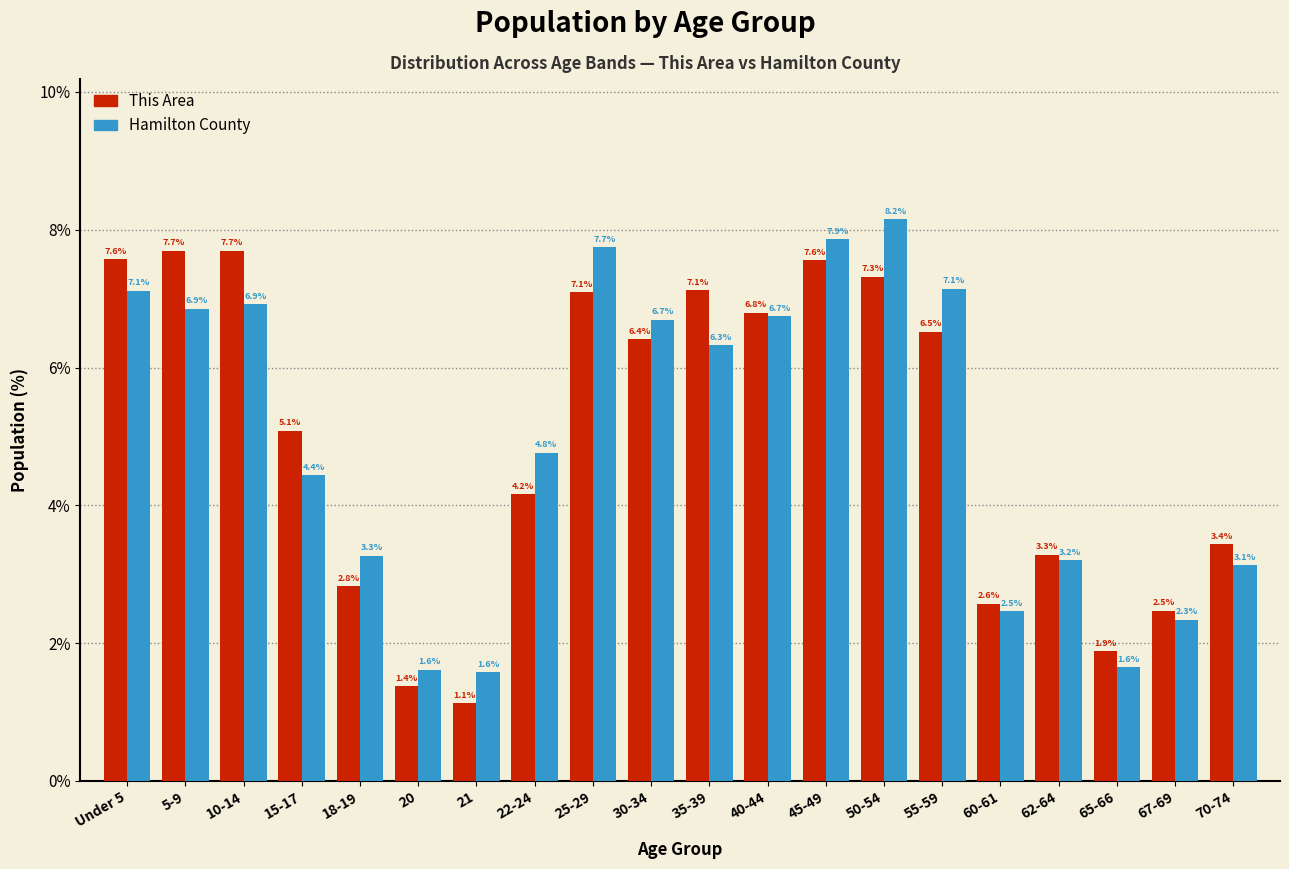

Reading left to right, extract all data points from this chart.

This Area: Under 5=7.6	5-9=7.7	10-14=7.7	15-17=5.1	18-19=2.8	20=1.4	21=1.1	22-24=4.2	25-29=7.1	30-34=6.4	35-39=7.1	40-44=6.8	45-49=7.6	50-54=7.3	55-59=6.5	60-61=2.6	62-64=3.3	65-66=1.9	67-69=2.5	70-74=3.4
Hamilton County: Under 5=7.1	5-9=6.9	10-14=6.9	15-17=4.4	18-19=3.3	20=1.6	21=1.6	22-24=4.8	25-29=7.7	30-34=6.7	35-39=6.3	40-44=6.7	45-49=7.9	50-54=8.2	55-59=7.1	60-61=2.5	62-64=3.2	65-66=1.6	67-69=2.3	70-74=3.1